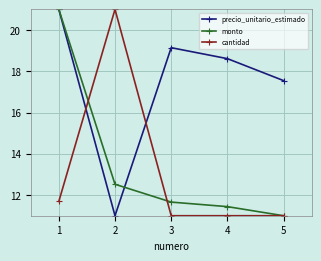

What is the value of the precio_unitario_estimado point at the 3rd from the left?

19.1